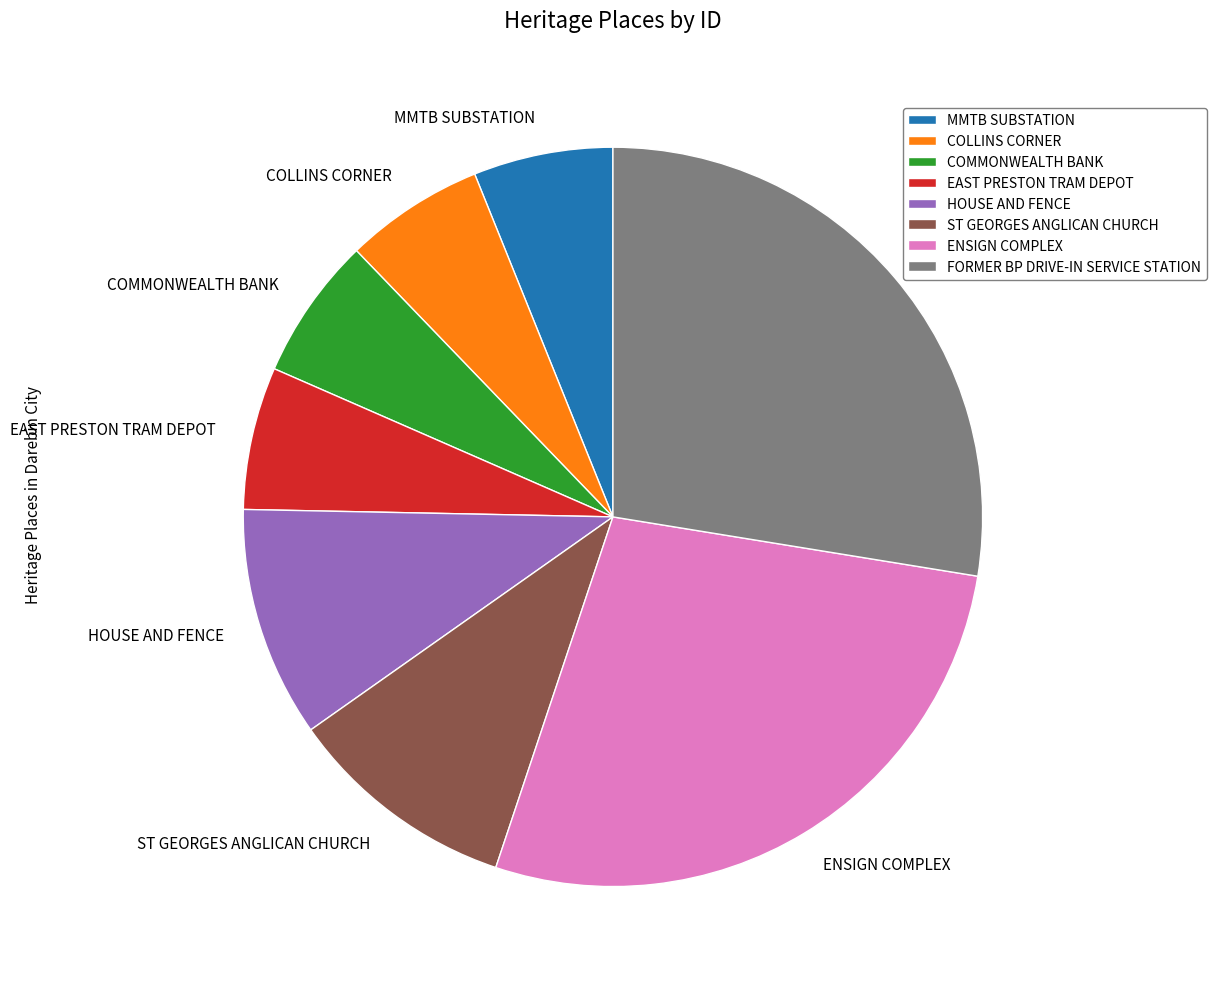

Is there any slice that represents more than half of the pie?

No